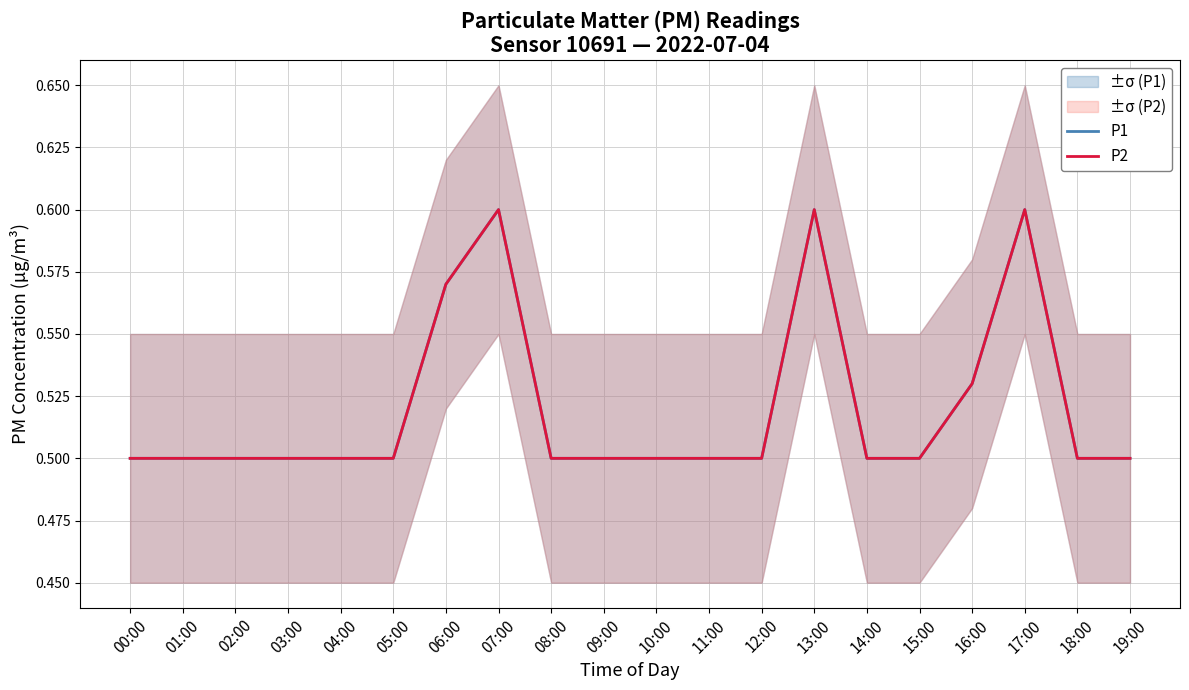

Does the chart have visible grid lines?

Yes